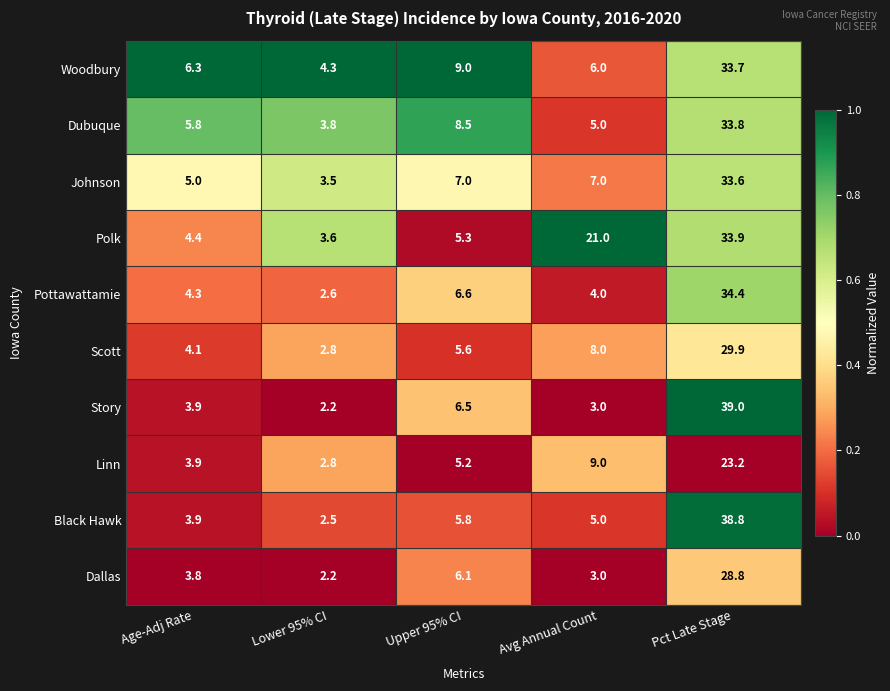

Which series has the largest total across all categories?

Polk